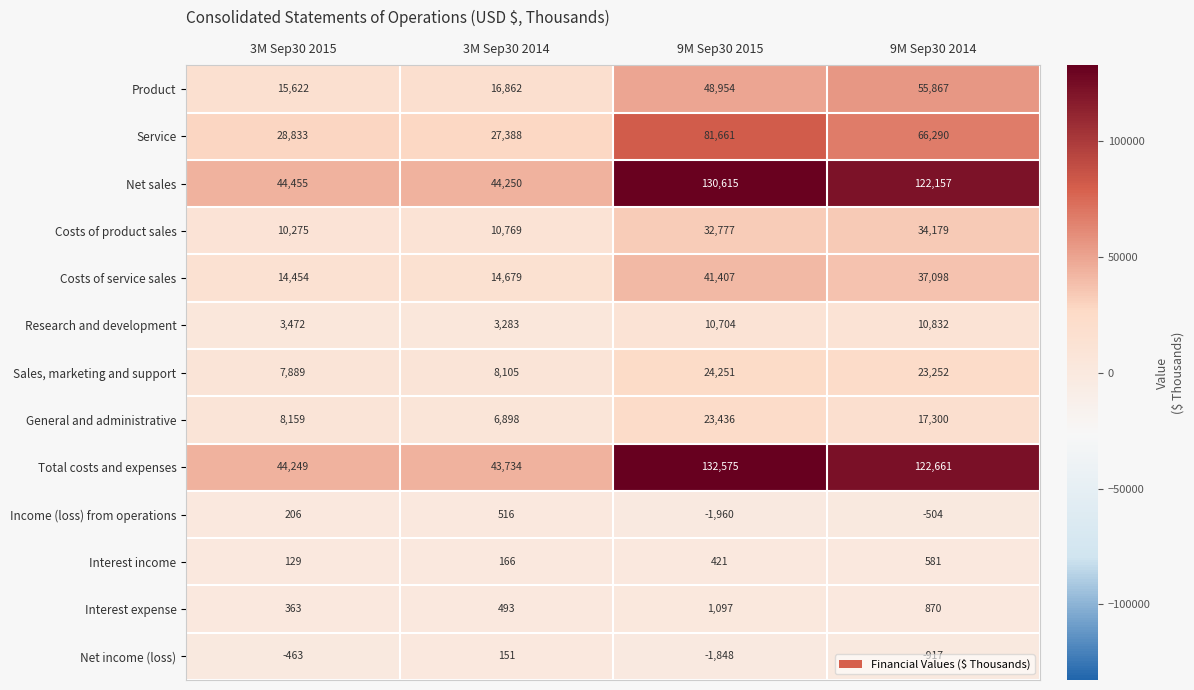

At which label does Sales, marketing and support first exceed 23252?

9M Sep30 2015